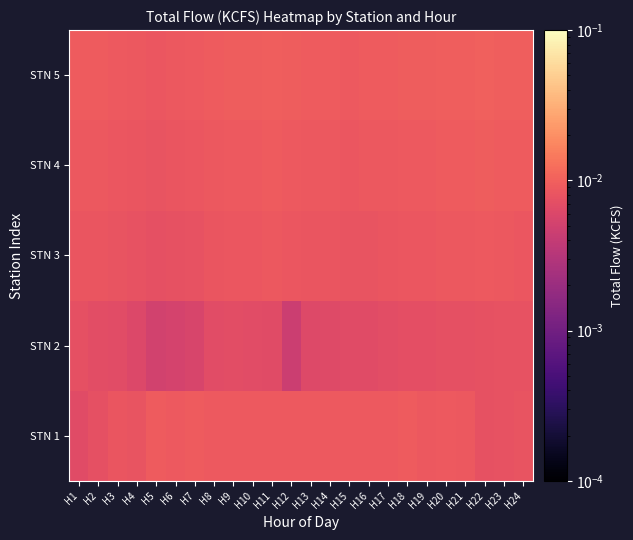

Reading right to left, list all the values displayed in this chart.

STN 1: H24=0.0	H23=0.0	H22=0.0	H21=0.0	H20=0.0	H19=0.0	H18=0.0	H17=0.0	H16=0.0	H15=0.0	H14=0.0	H13=0.0	H12=0.0	H11=0.0	H10=0.0	H9=0.0	H8=0.0	H7=0.0	H6=0.0	H5=0.0	H4=0.0	H3=0.0	H2=0.0	H1=0.0
STN 2: H24=0.0	H23=0.0	H22=0.0	H21=0.0	H20=0.0	H19=0.0	H18=0.0	H17=0.0	H16=0.0	H15=0.0	H14=0.0	H13=0.0	H12=0.0	H11=0.0	H10=0.0	H9=0.0	H8=0.0	H7=0.0	H6=0.0	H5=0.0	H4=0.0	H3=0.0	H2=0.0	H1=0.0
STN 3: H24=0.0	H23=0.0	H22=0.0	H21=0.0	H20=0.0	H19=0.0	H18=0.0	H17=0.0	H16=0.0	H15=0.0	H14=0.0	H13=0.0	H12=0.0	H11=0.0	H10=0.0	H9=0.0	H8=0.0	H7=0.0	H6=0.0	H5=0.0	H4=0.0	H3=0.0	H2=0.0	H1=0.0
STN 4: H24=0.0	H23=0.0	H22=0.0	H21=0.0	H20=0.0	H19=0.0	H18=0.0	H17=0.0	H16=0.0	H15=0.0	H14=0.0	H13=0.0	H12=0.0	H11=0.0	H10=0.0	H9=0.0	H8=0.0	H7=0.0	H6=0.0	H5=0.0	H4=0.0	H3=0.0	H2=0.0	H1=0.0
STN 5: H24=0.0	H23=0.0	H22=0.0	H21=0.0	H20=0.0	H19=0.0	H18=0.0	H17=0.0	H16=0.0	H15=0.0	H14=0.0	H13=0.0	H12=0.0	H11=0.0	H10=0.0	H9=0.0	H8=0.0	H7=0.0	H6=0.0	H5=0.0	H4=0.0	H3=0.0	H2=0.0	H1=0.0